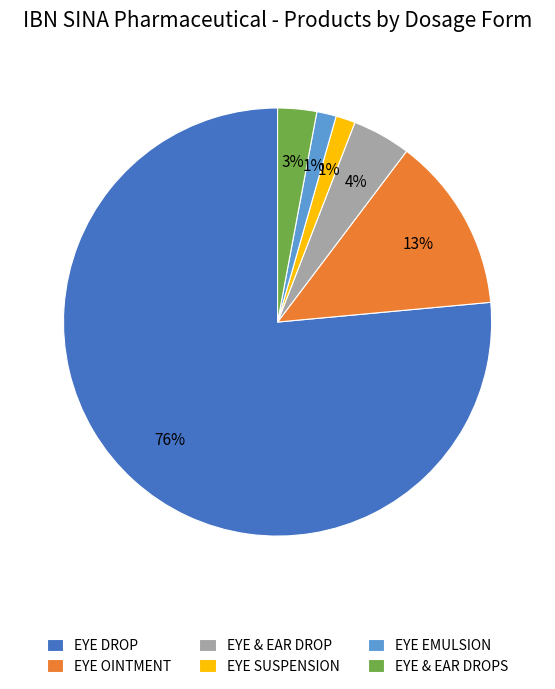

Approximately how many times larger is the value at EYE SUSPENSION compared to EYE EMULSION?

1.0